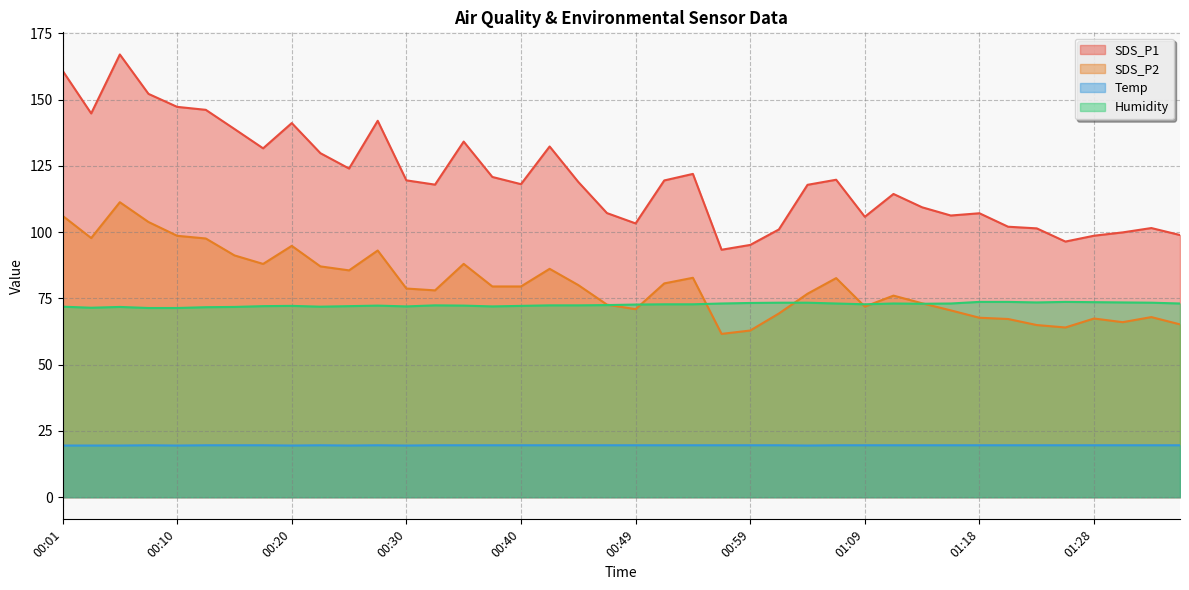

Is it true that SDS_P2 equals 159.1 at 00:03?

False